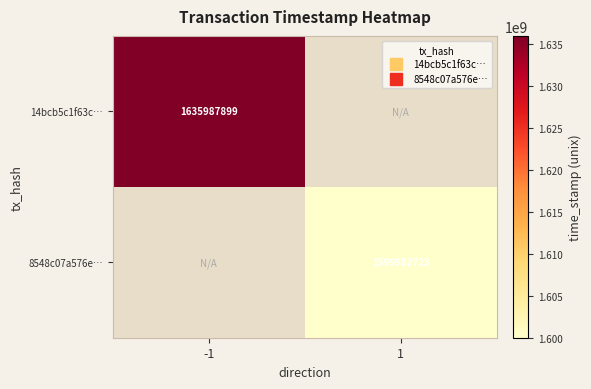

Which series has the largest range (max minus min)?

14bcb5c1f63c…